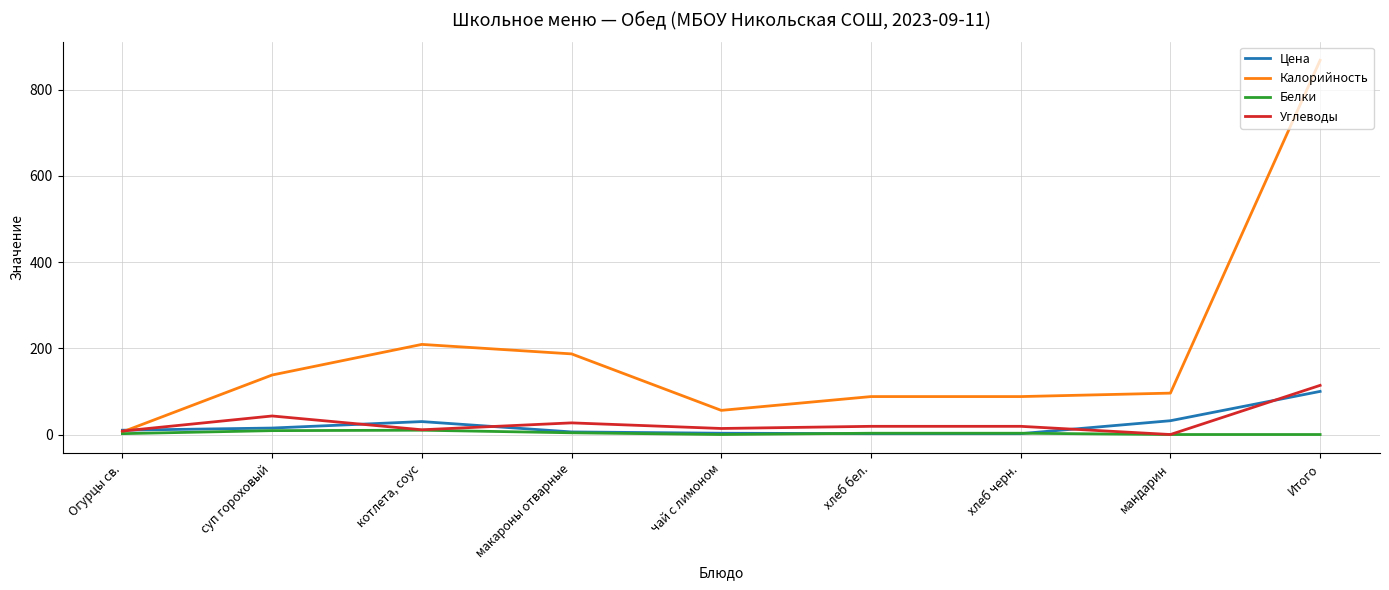

What is the spread (max minus min) of values at Итого?

868